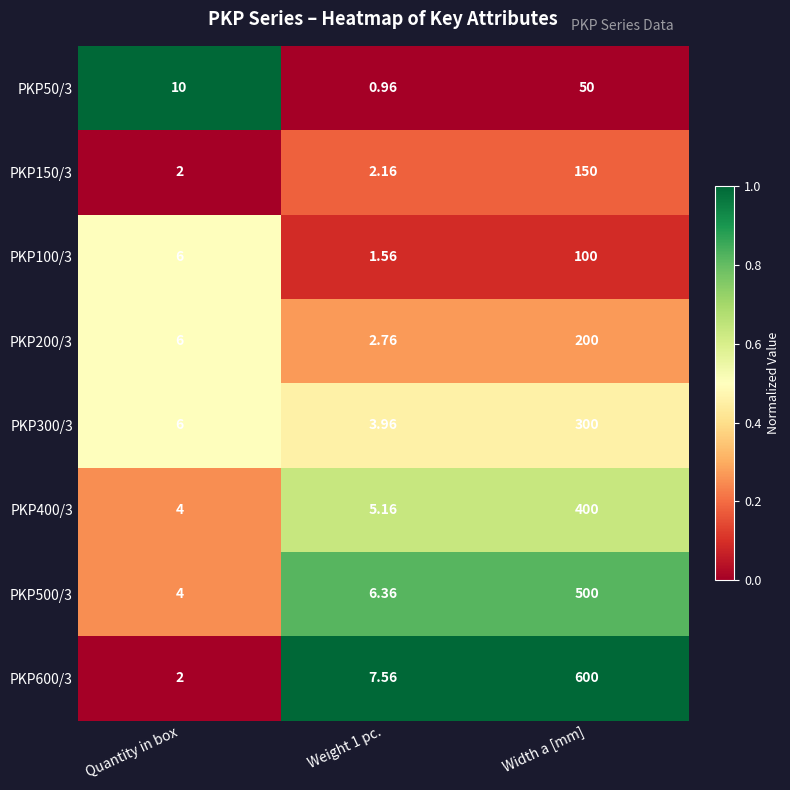

At which category is the sum across all series the highest?

Width a [mm]